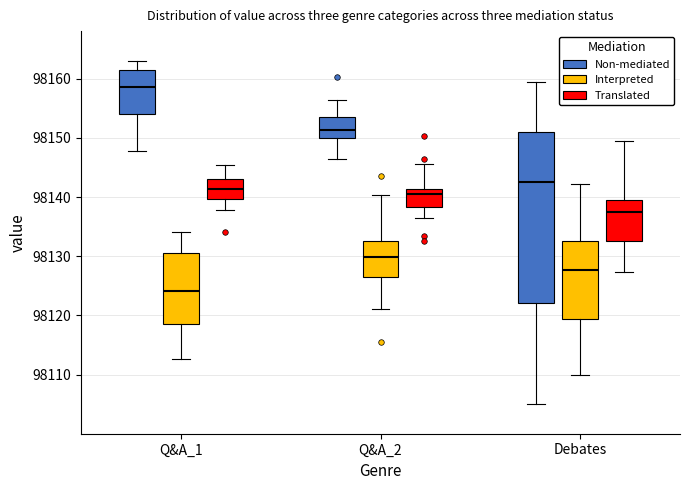

Reading left to right, transcribe this box plot: for each box, give where its median line is, the range the box spans, and where its two whiskers end, as read against the y-axis. The values are not printed on the chart, so give them approximately, as read against the axis.

Q&A_1 (Non-mediated): median 98159, box 98154 to 98161, whiskers 98148 to 98163
Q&A_1 (Interpreted): median 98124, box 98119 to 98131, whiskers 98113 to 98134
Q&A_1 (Translated): median 98141, box 98140 to 98143, whiskers 98138 to 98145
Q&A_2 (Non-mediated): median 98151, box 98150 to 98154, whiskers 98146 to 98156
Q&A_2 (Interpreted): median 98130, box 98126 to 98133, whiskers 98121 to 98140
Q&A_2 (Translated): median 98140, box 98138 to 98141, whiskers 98136 to 98146
Debates (Non-mediated): median 98143, box 98122 to 98151, whiskers 98105 to 98159
Debates (Interpreted): median 98128, box 98119 to 98133, whiskers 98110 to 98142
Debates (Translated): median 98137, box 98133 to 98139, whiskers 98127 to 98149